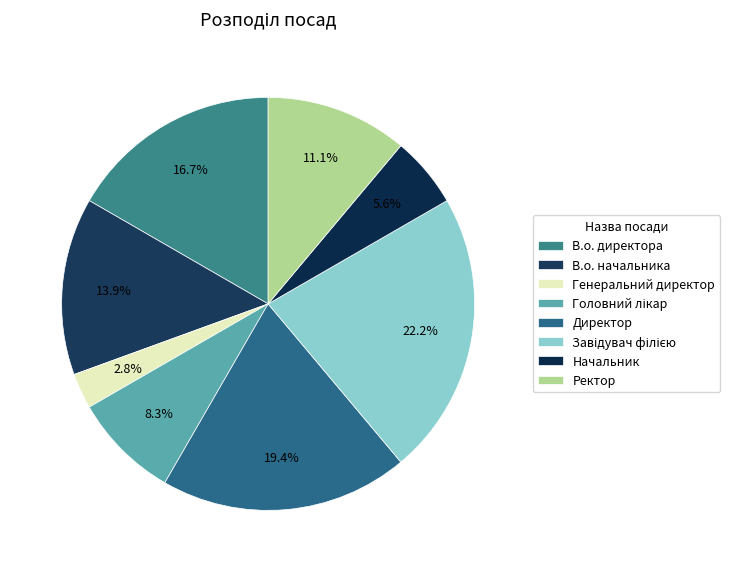

What is the largest slice in the pie chart?

Завідувач філією